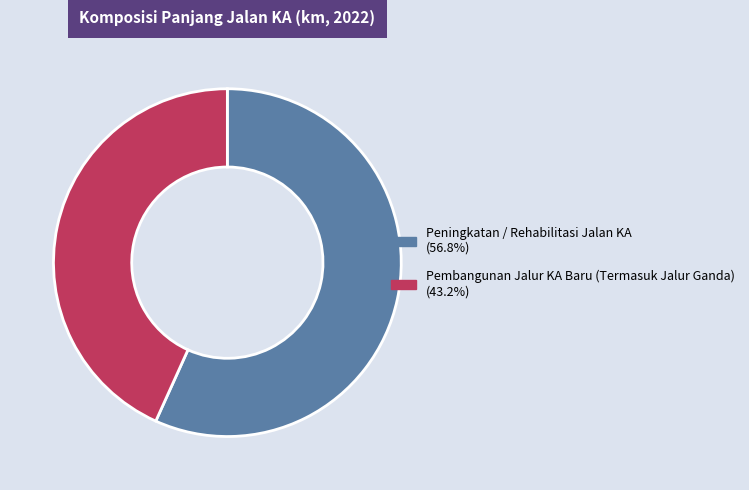

What is the smallest slice in the pie chart?

Pembangunan Jalur KA Baru (Termasuk Jalur Ganda)